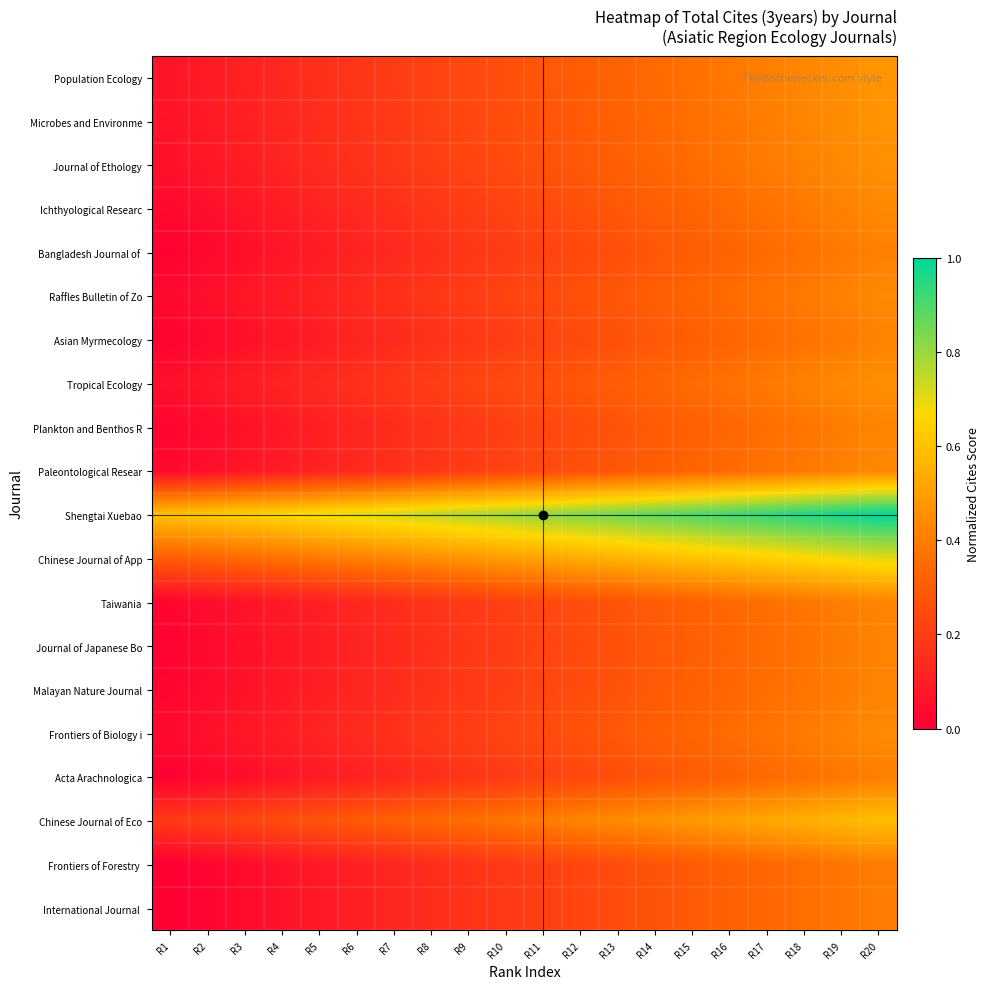

At R13, list the series in order from largest to smallest.

Shengtai Xuebao, Chinese Journal of App, Chinese Journal of Eco, Population Ecology, Microbes and Environme, Journal of Ethology, Tropical Ecology, Frontiers of Biology i, Raffles Bulletin of Zo, Ichthyological Researc, Paleontological Resear, Taiwania, Plankton and Benthos R, Malayan Nature Journal, Journal of Japanese Bo, Asian Myrmecology, Bangladesh Journal of, Acta Arachnologica, Frontiers of Forestry, International Journal